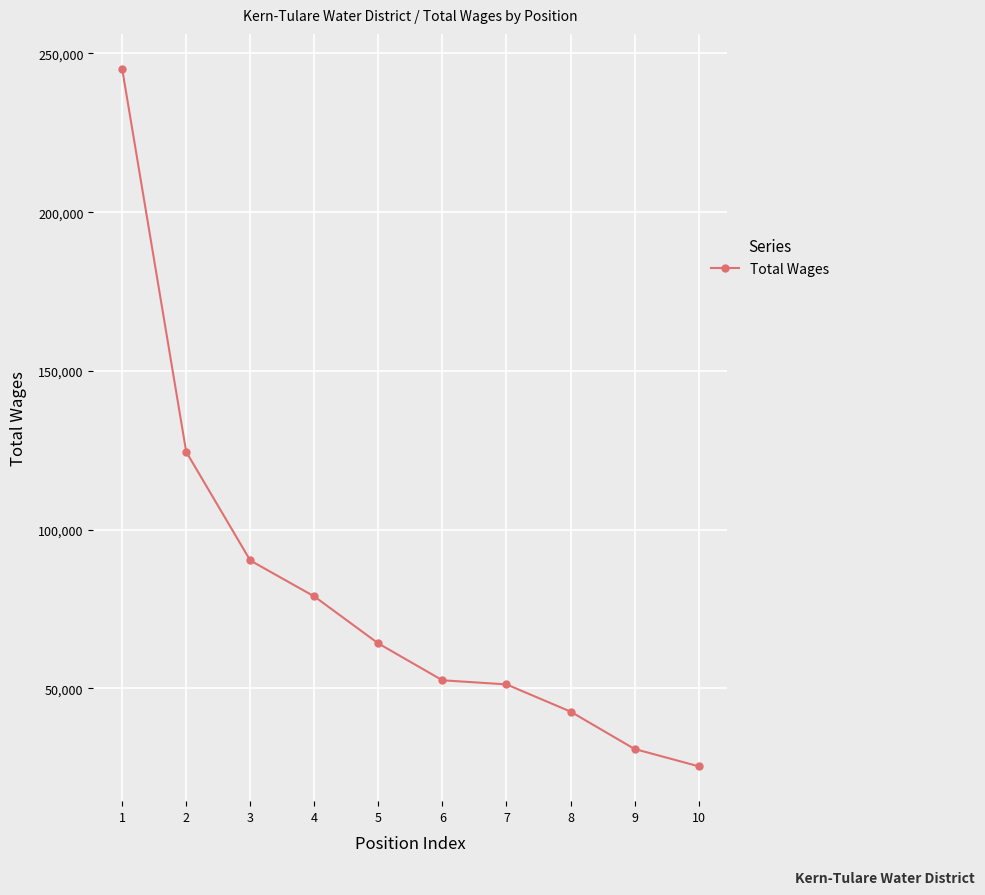

True or false: the data shows 80763 at 7.

False